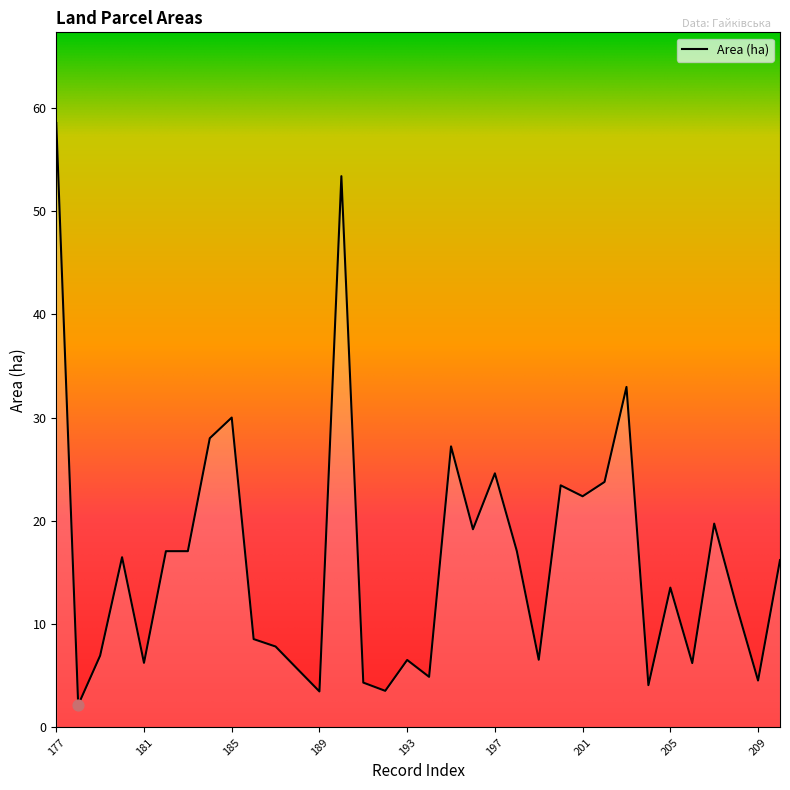

What is the difference between the maximum and minimum values?

56.3